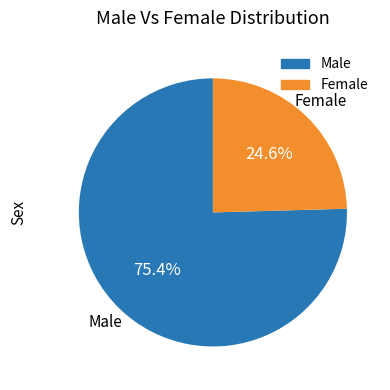

Count the number of slices in the pie.

2